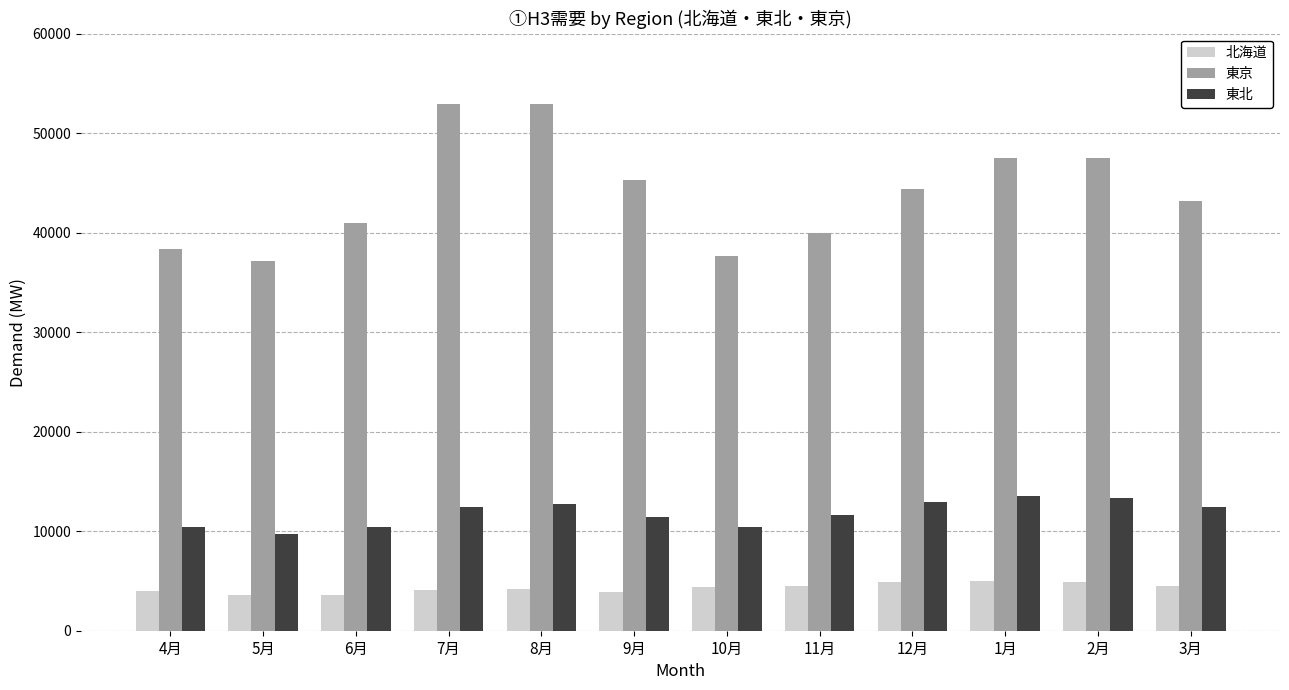

How many values in the 東京 series are below 44339?

6